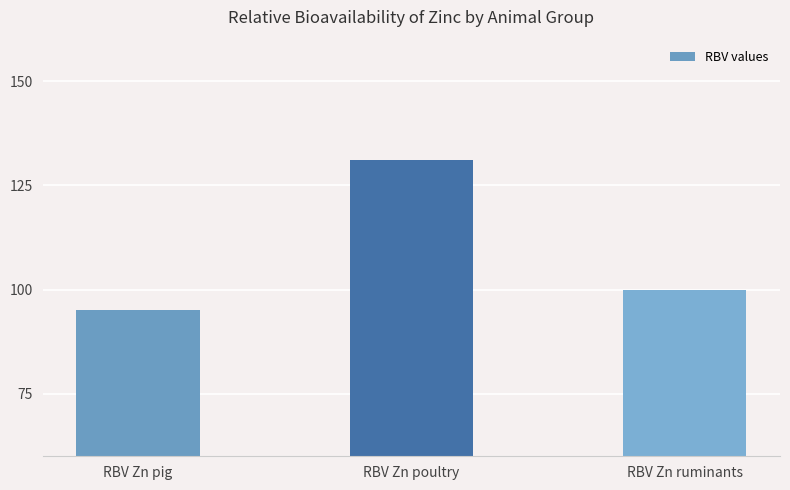

Reading right to left, extract all data points from this chart.

RBV Zn ruminants=100	RBV Zn poultry=131	RBV Zn pig=95